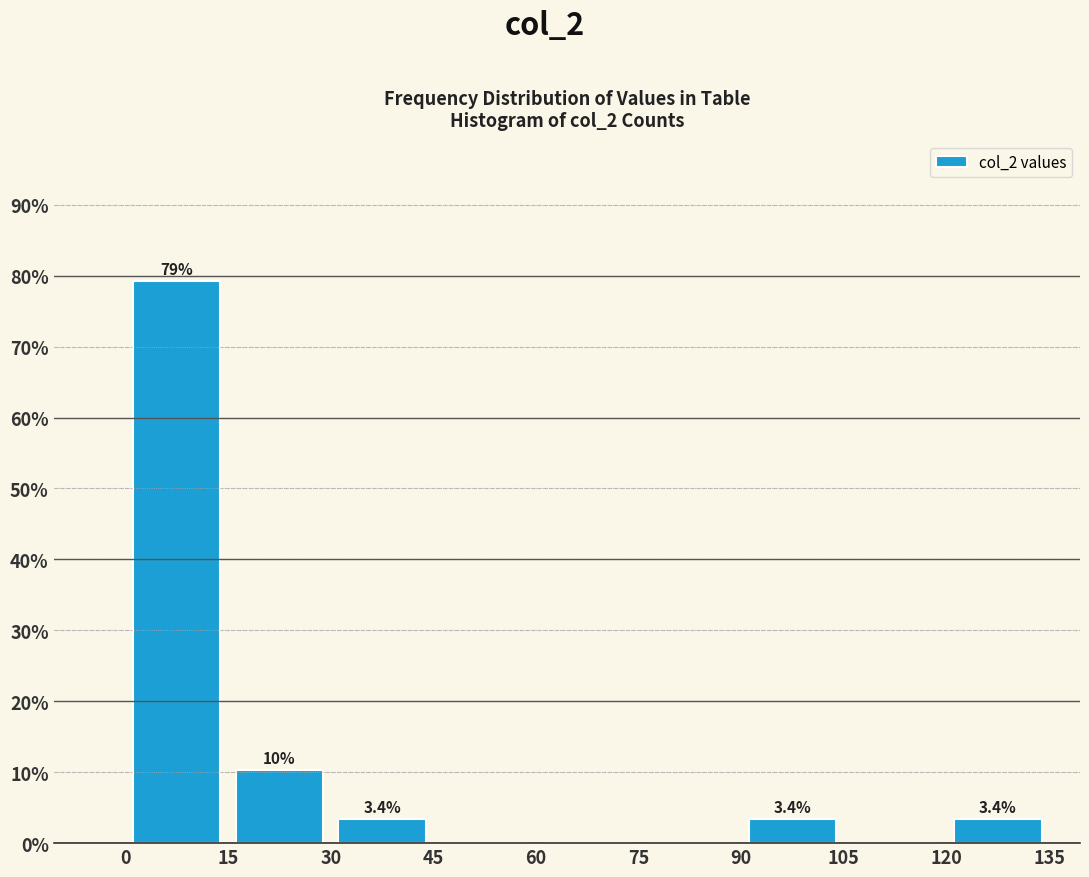

Which range on the x-axis has the tallest bar?

0 to 15